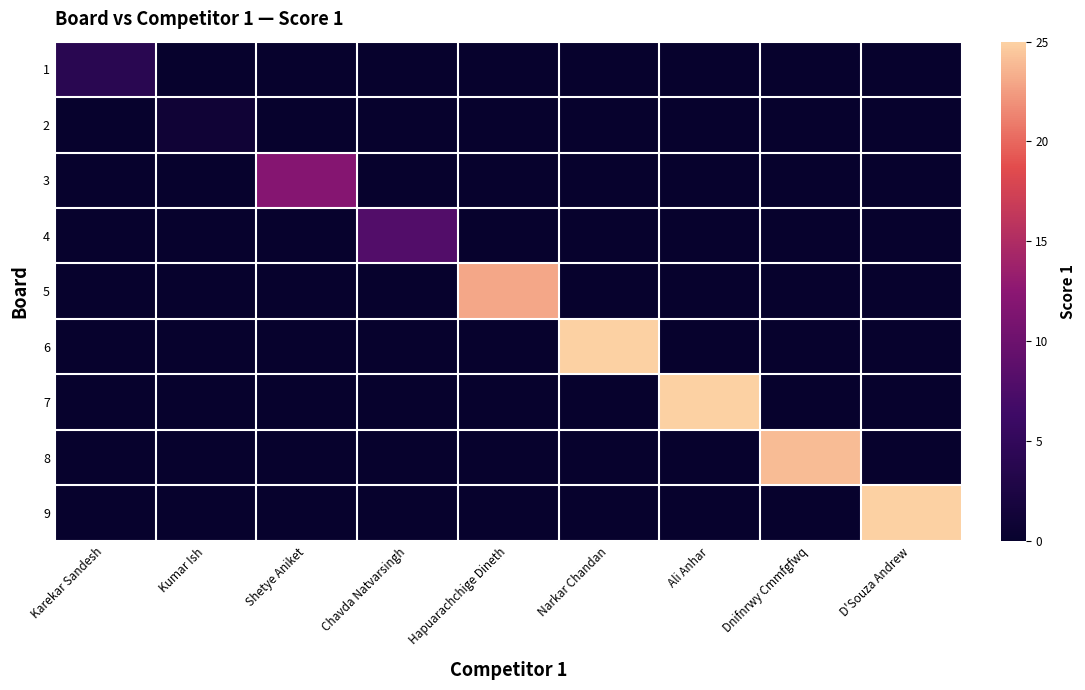

Reading left to right, transcribe all the data shown in this chart.

1: Karekar Sandesh=4	Kumar Ish=0	Shetye Aniket=0	Chavda Natvarsingh=0	Hapuarachchige Dineth=0	Narkar Chandan=0	Ali Anhar=0	Dnifnrwy Cmmfgfwq=0	D'Souza Andrew=0
2: Karekar Sandesh=0	Kumar Ish=1	Shetye Aniket=0	Chavda Natvarsingh=0	Hapuarachchige Dineth=0	Narkar Chandan=0	Ali Anhar=0	Dnifnrwy Cmmfgfwq=0	D'Souza Andrew=0
3: Karekar Sandesh=0	Kumar Ish=0	Shetye Aniket=12	Chavda Natvarsingh=0	Hapuarachchige Dineth=0	Narkar Chandan=0	Ali Anhar=0	Dnifnrwy Cmmfgfwq=0	D'Souza Andrew=0
4: Karekar Sandesh=0	Kumar Ish=0	Shetye Aniket=0	Chavda Natvarsingh=8	Hapuarachchige Dineth=0	Narkar Chandan=0	Ali Anhar=0	Dnifnrwy Cmmfgfwq=0	D'Souza Andrew=0
5: Karekar Sandesh=0	Kumar Ish=0	Shetye Aniket=0	Chavda Natvarsingh=0	Hapuarachchige Dineth=23	Narkar Chandan=0	Ali Anhar=0	Dnifnrwy Cmmfgfwq=0	D'Souza Andrew=0
6: Karekar Sandesh=0	Kumar Ish=0	Shetye Aniket=0	Chavda Natvarsingh=0	Hapuarachchige Dineth=0	Narkar Chandan=25	Ali Anhar=0	Dnifnrwy Cmmfgfwq=0	D'Souza Andrew=0
7: Karekar Sandesh=0	Kumar Ish=0	Shetye Aniket=0	Chavda Natvarsingh=0	Hapuarachchige Dineth=0	Narkar Chandan=0	Ali Anhar=25	Dnifnrwy Cmmfgfwq=0	D'Souza Andrew=0
8: Karekar Sandesh=0	Kumar Ish=0	Shetye Aniket=0	Chavda Natvarsingh=0	Hapuarachchige Dineth=0	Narkar Chandan=0	Ali Anhar=0	Dnifnrwy Cmmfgfwq=24	D'Souza Andrew=0
9: Karekar Sandesh=0	Kumar Ish=0	Shetye Aniket=0	Chavda Natvarsingh=0	Hapuarachchige Dineth=0	Narkar Chandan=0	Ali Anhar=0	Dnifnrwy Cmmfgfwq=0	D'Souza Andrew=25